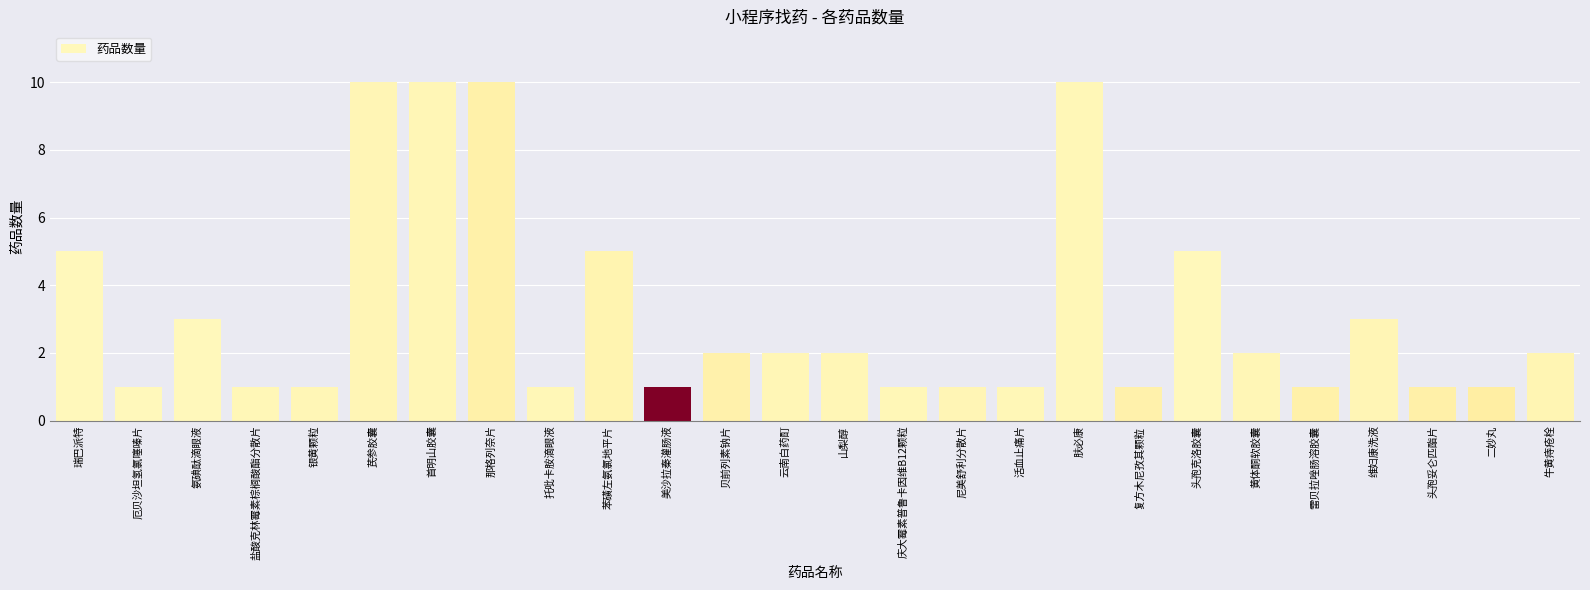

True or false: the data shows 2 at 贝前列素钠片.

True